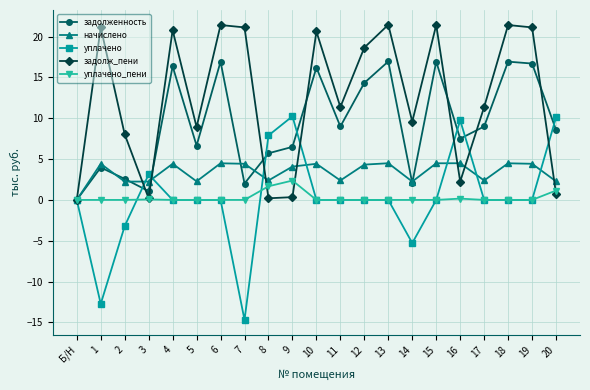

The начислено series shows 4.5 at 13. True or false?

True